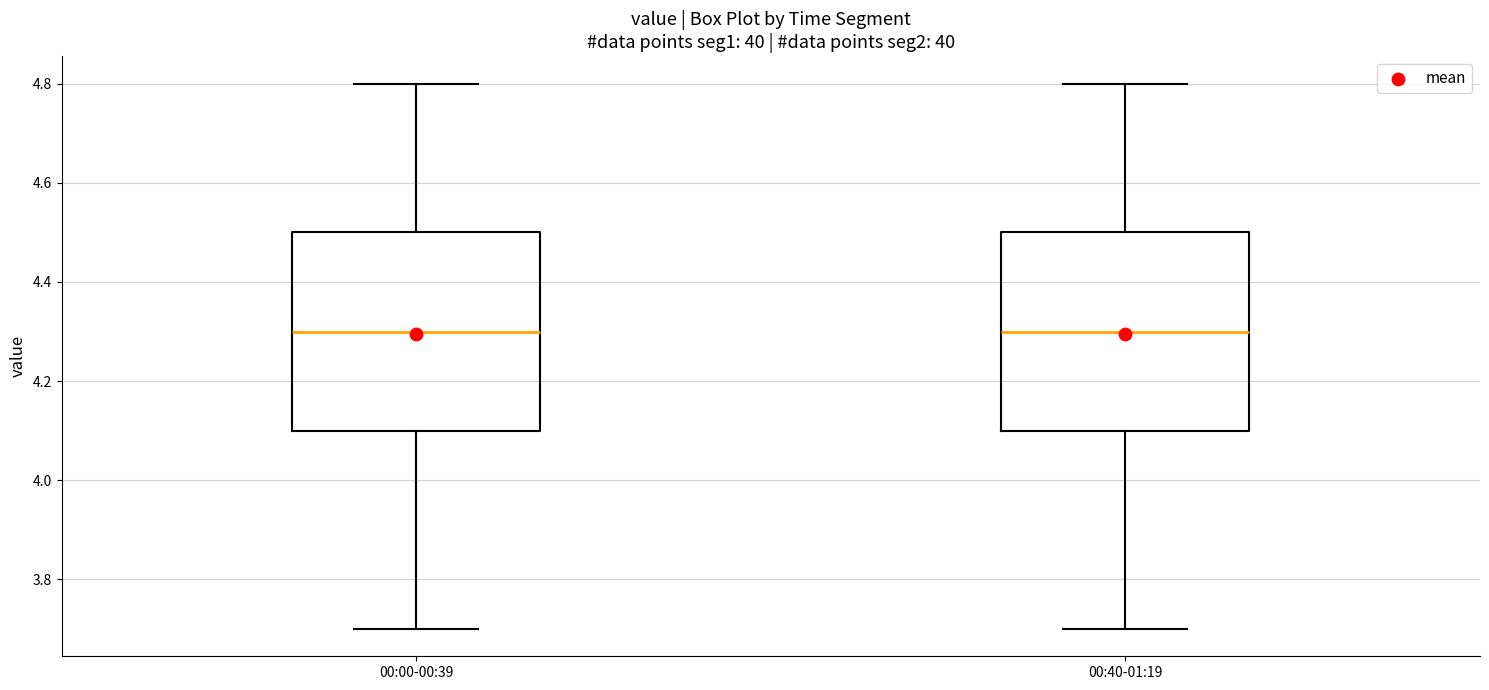

Where is the upper edge of the box for 00:00-00:39 on the y-axis? The values are not printed on the chart, so give them approximately, as read against the axis.

4.5